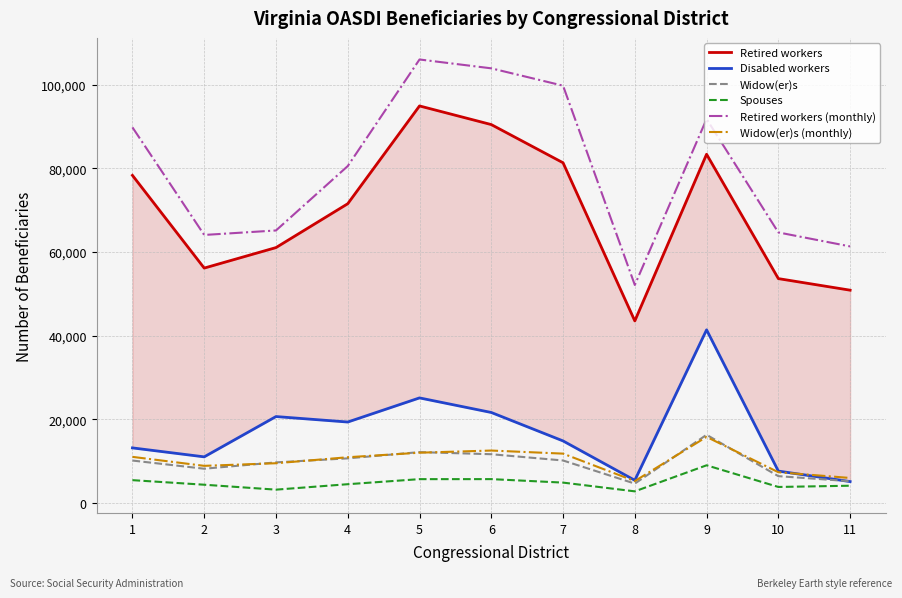

What is the approximate value of Retired workers (monthly) at 1, to the nearest 50?

89800